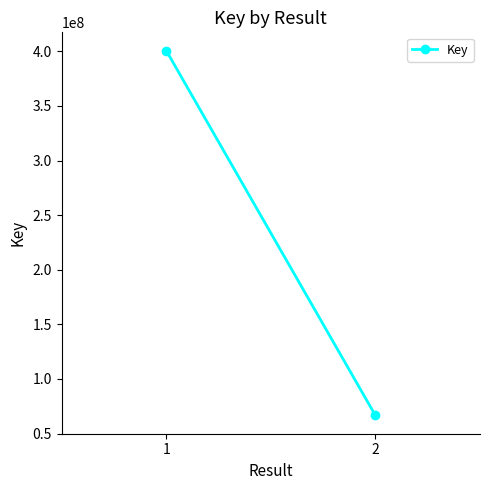

Rank the categories by value from lowest to highest.

2, 1